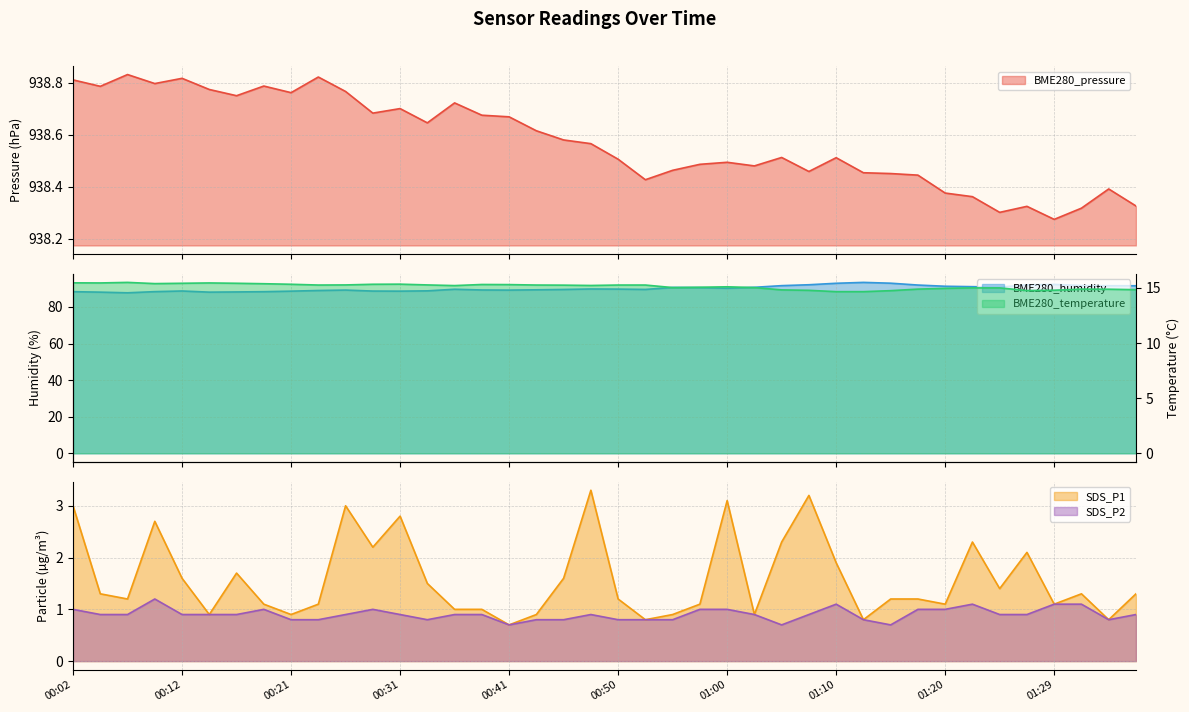

The SDS_P2 series shows 1.5 at 01:10. True or false?

False